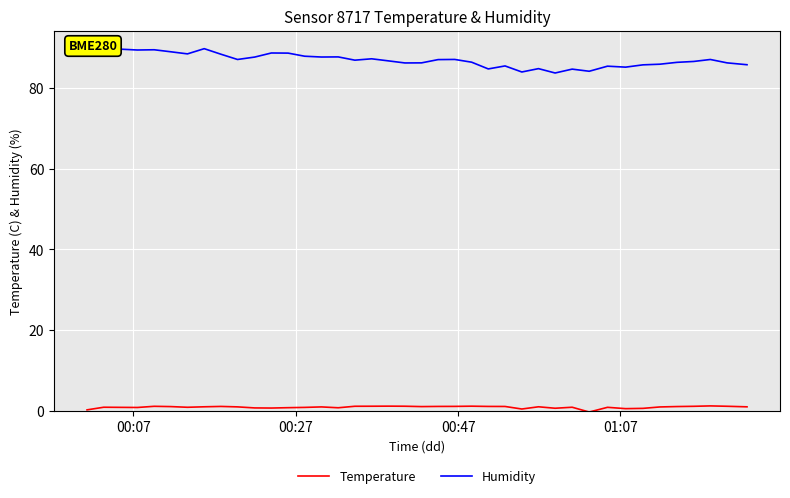

What is the sum of all Humidity values?

3478.1